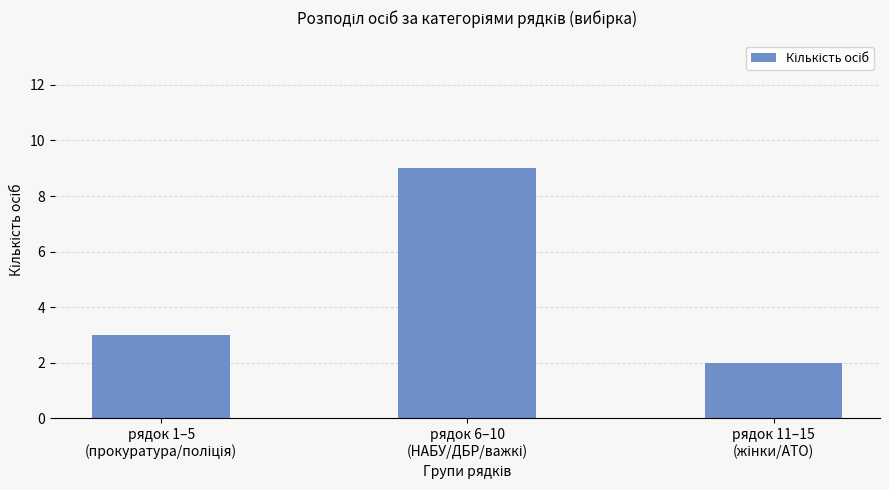

Reading left to right, extract all data points from this chart.

3	9	2